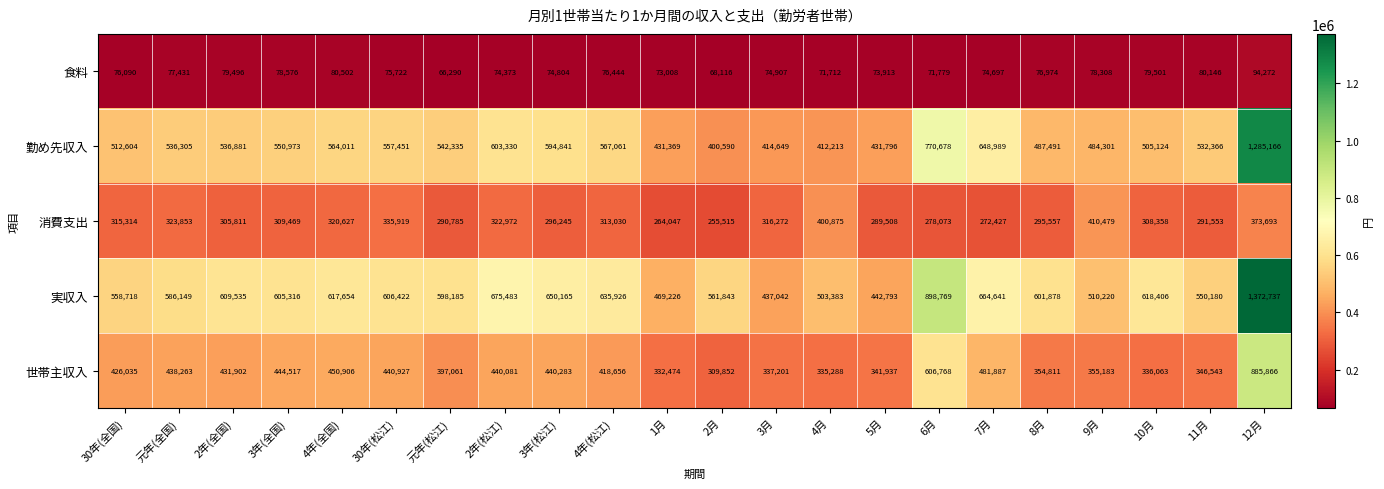

What is the smallest value displayed?

66290